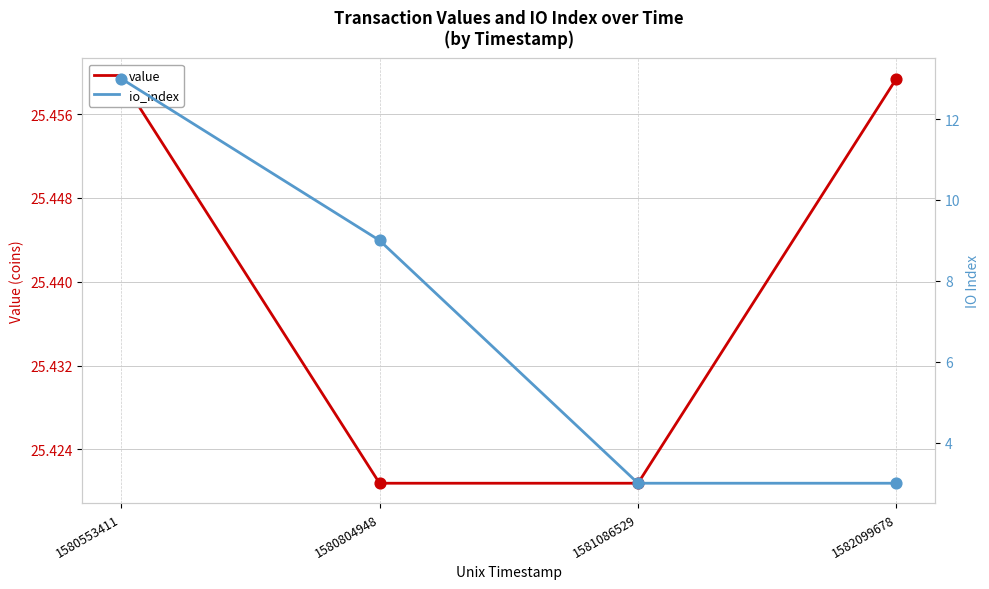

What are all the series names shown in the legend?

value, io_index